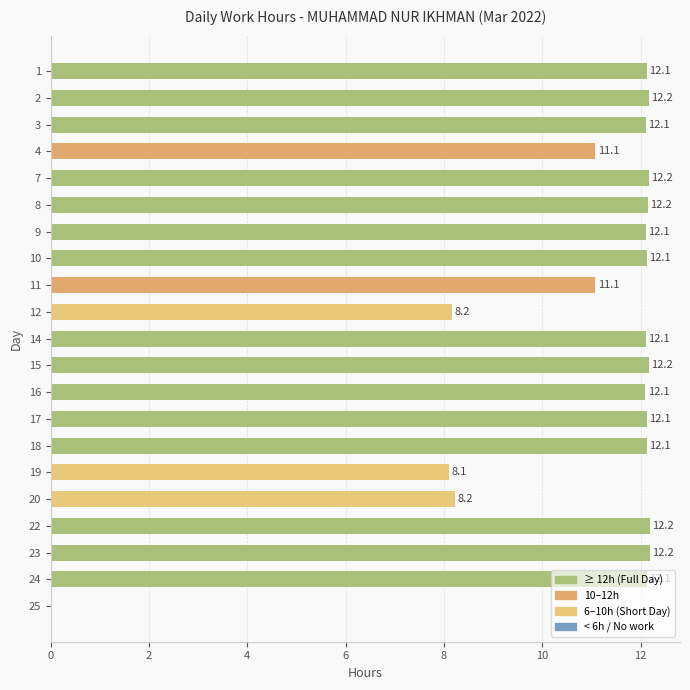

The value at 22 is 5.2. True or false?

False